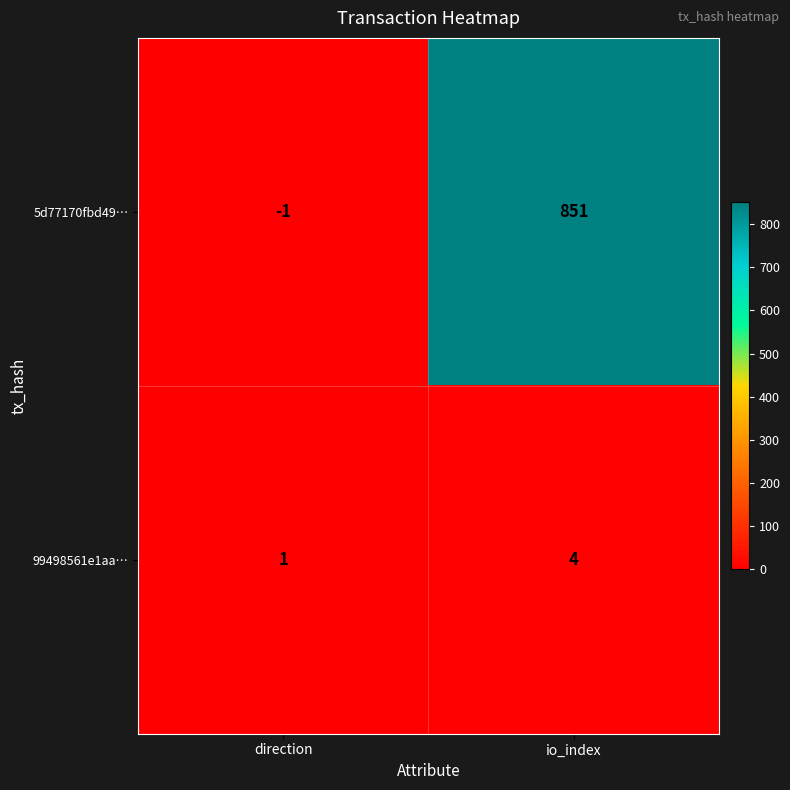

What is the difference between the maximum and minimum values in the 99498561e1aa… series?

3